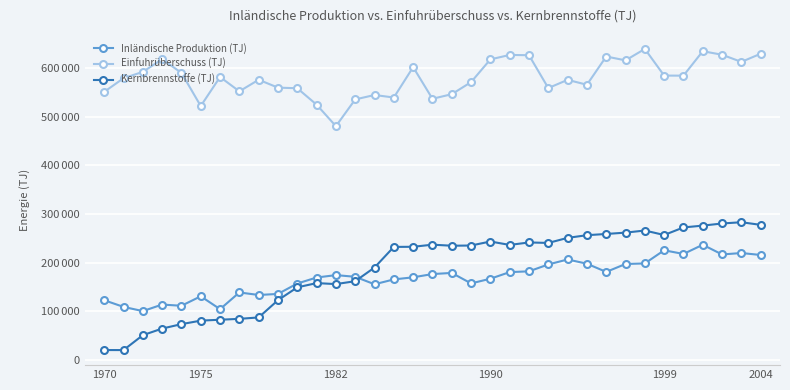

What is the maximum value for Einfuhrüberschuss (TJ)?

639000